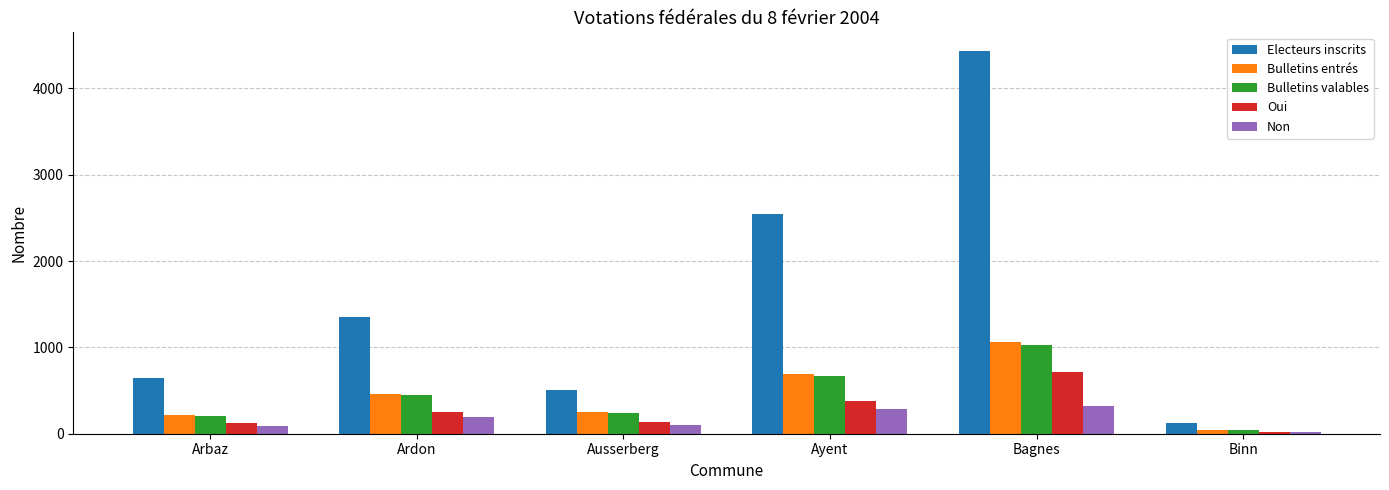

What position from the right is Ayent?

3